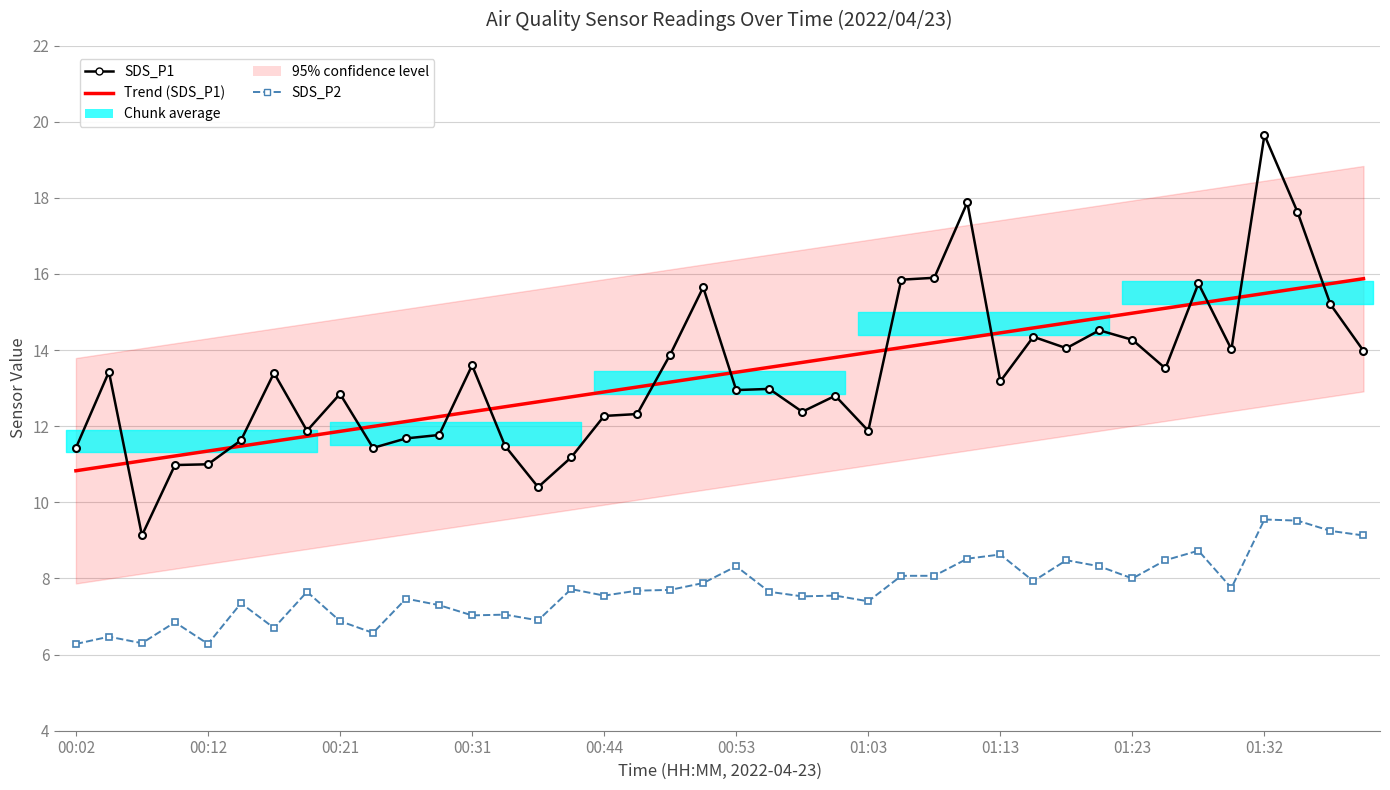

What is the difference between the SDS_P2 values at 16 and 18?

0.2